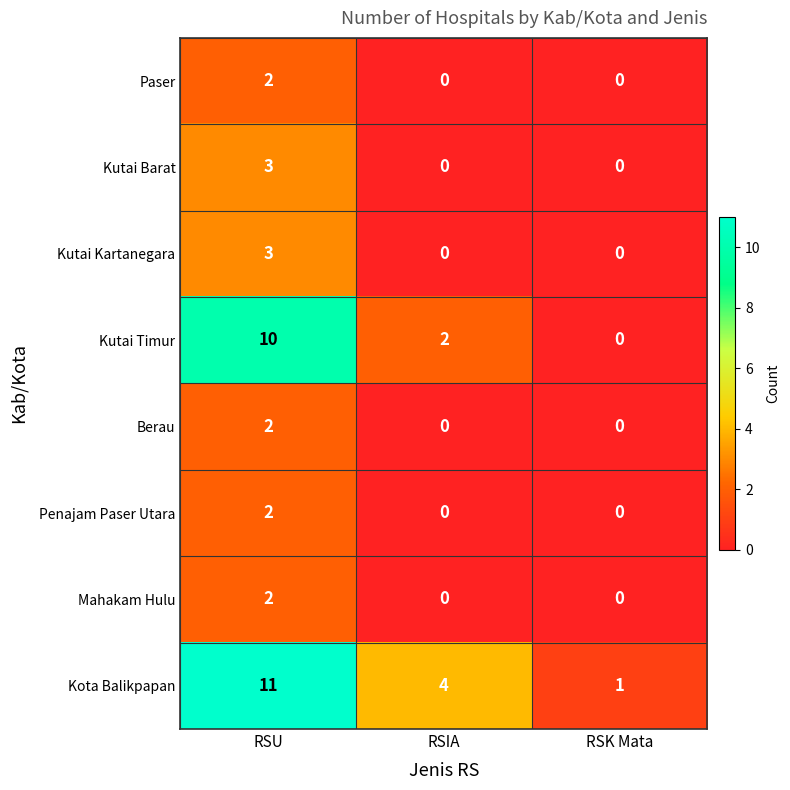

At which label does Kota Balikpapan reach its peak?

RSU